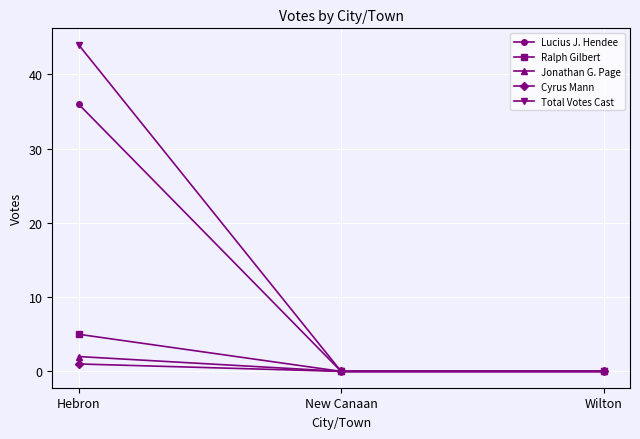

Reading right to left, transcribe all the data shown in this chart.

Lucius J. Hendee: 0	0	36
Ralph Gilbert: 0	0	5
Jonathan G. Page: 0	0	2
Cyrus Mann: 0	0	1
Total Votes Cast: 0	0	44